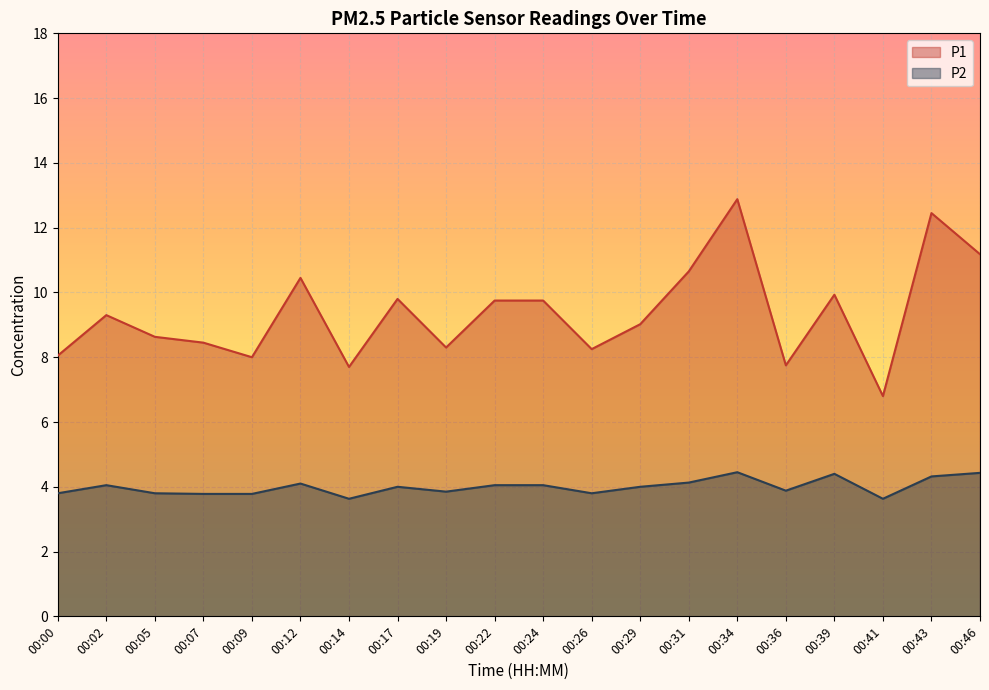

What is the difference between the maximum and minimum values in the P2 series?

0.8